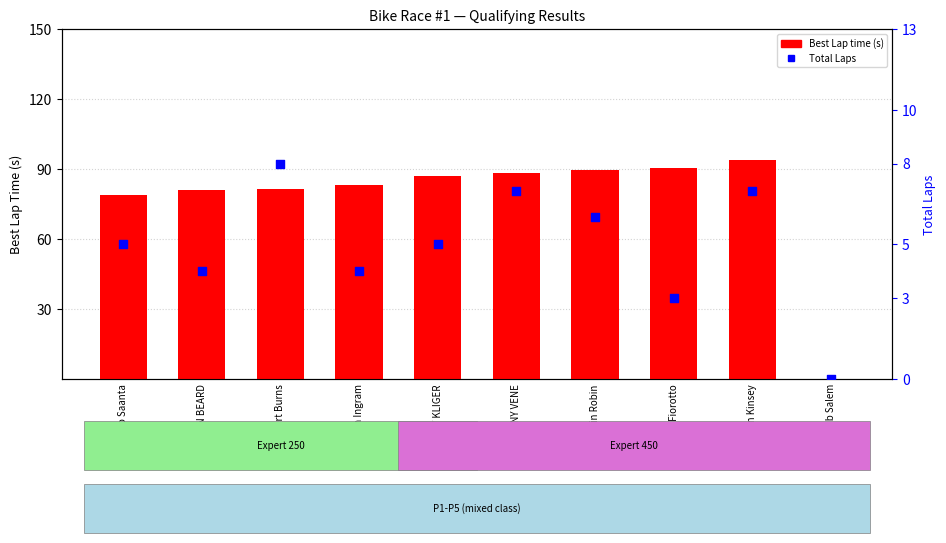

Which series reaches the maximum Y coordinate?

Best Lap time (s)